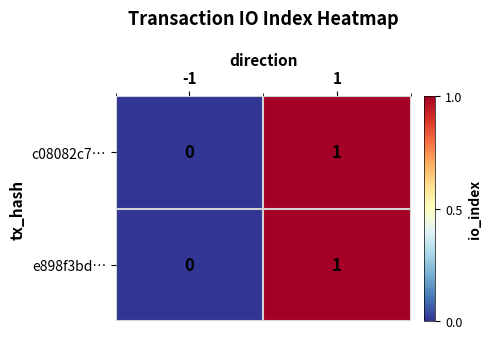

Is the value of e898f3bd… at -1 greater than the value of c08082c7… at 1?

No